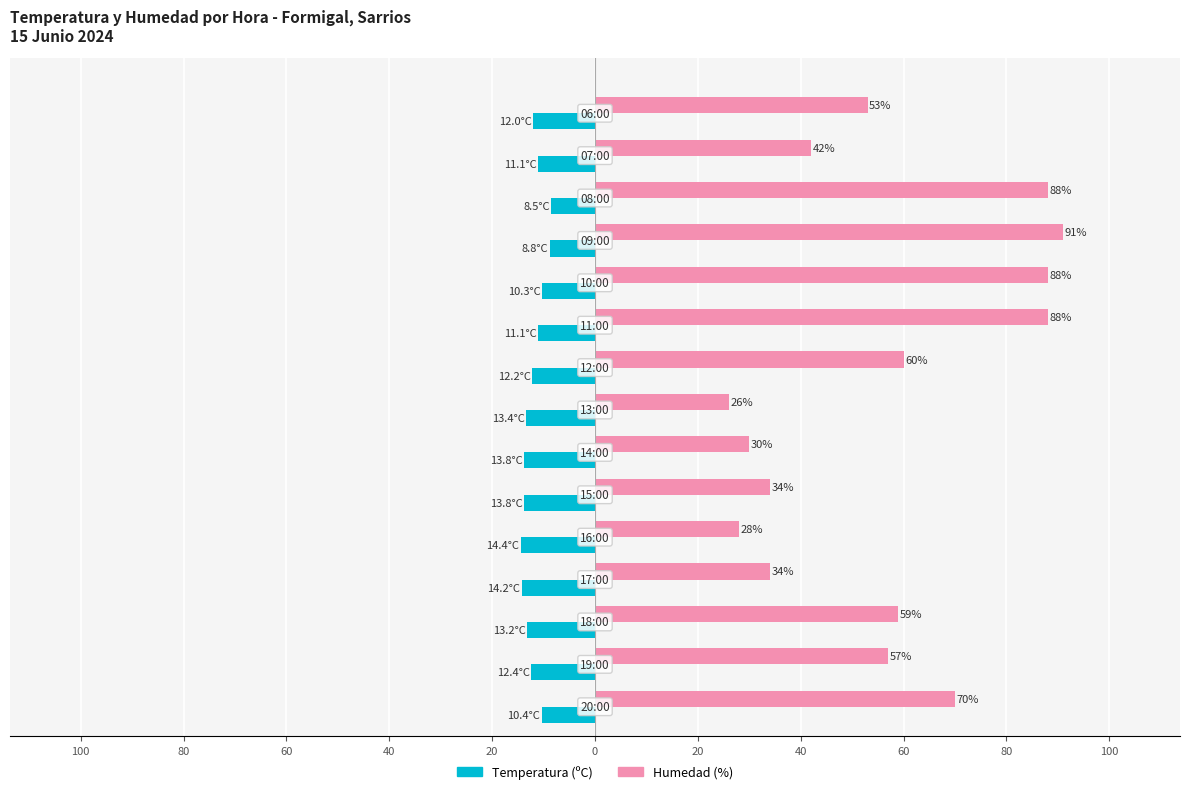

List the series in order of their overall mean, lowest first.

Temperatura (ºC), Humedad (%)